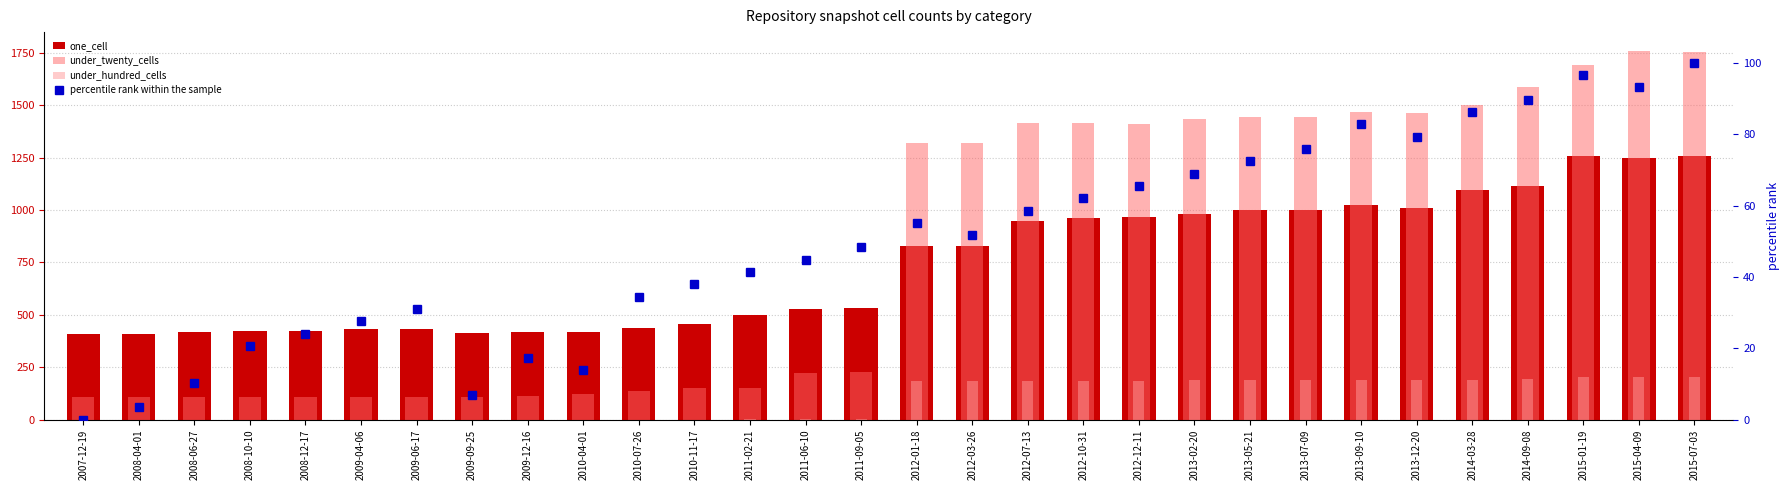

Is it true that under_twenty_cells equals 2025.2 at 2014-03-28?

False